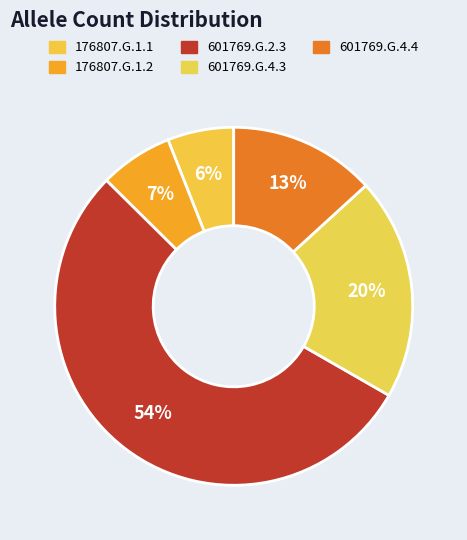

To the nearest percent, what is the difference between the 601769.G.4.3 and 601769.G.2.3 slice percentages?

34%